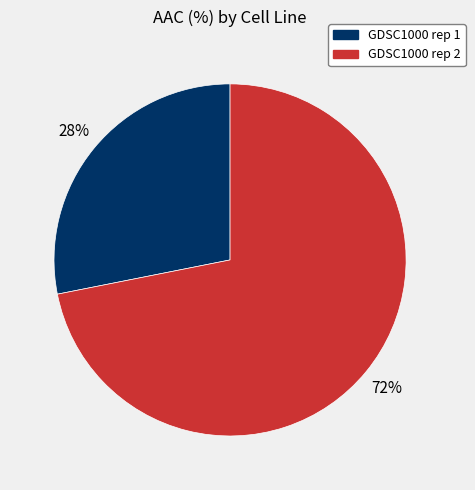

To the nearest percent, what is the combined percentage of GDSC1000 rep 1 and GDSC1000 rep 2?

100%